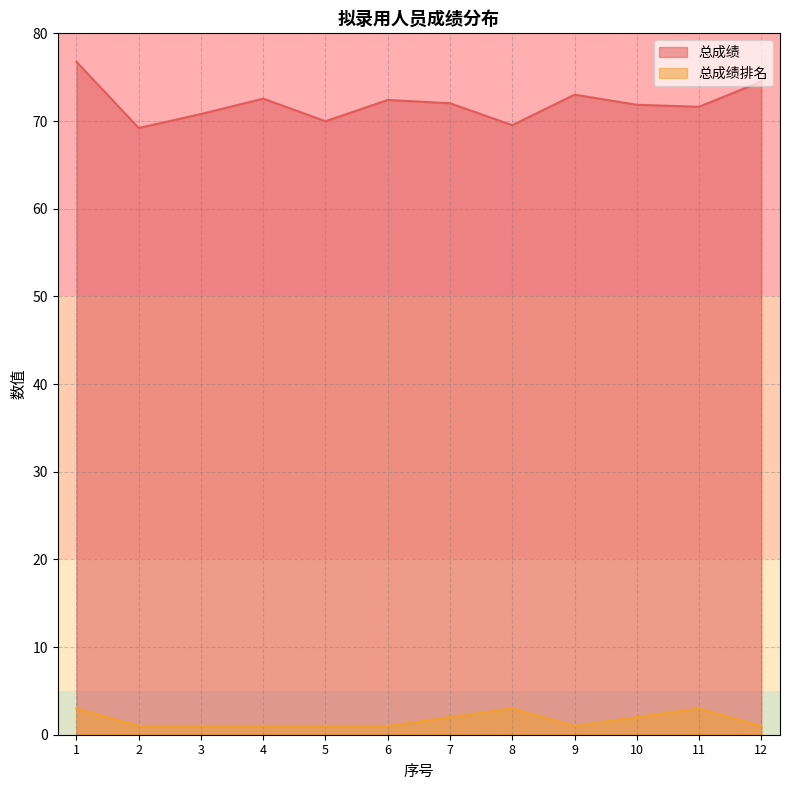

Which has a higher value, 9 or 7?

9